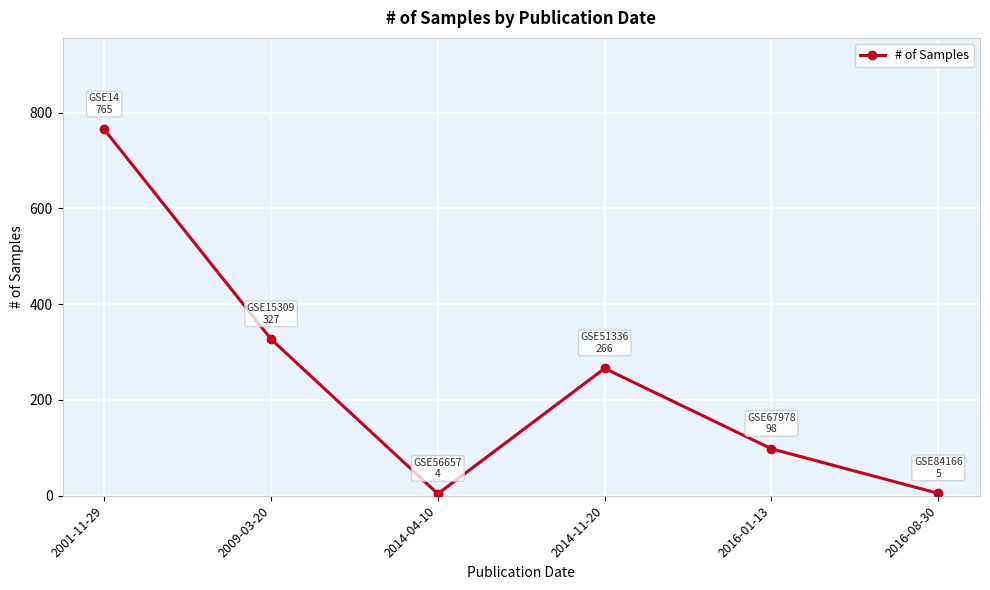

Where is the first local maximum?

2014-11-20